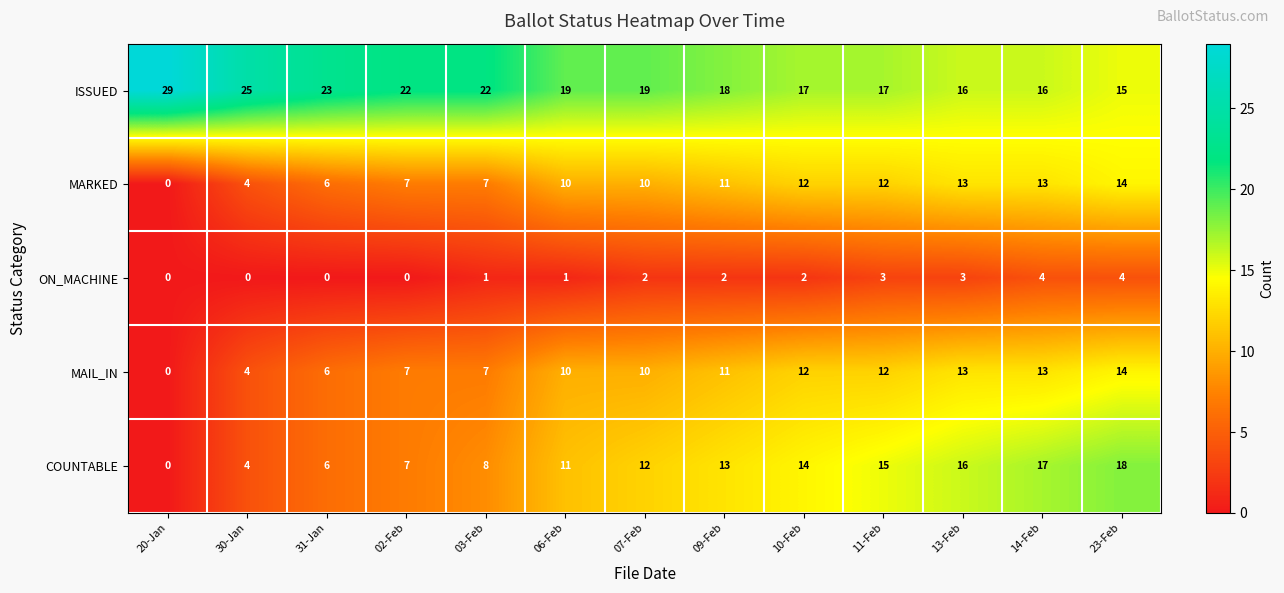

The ON_MACHINE series shows 7 at 14-Feb. True or false?

False